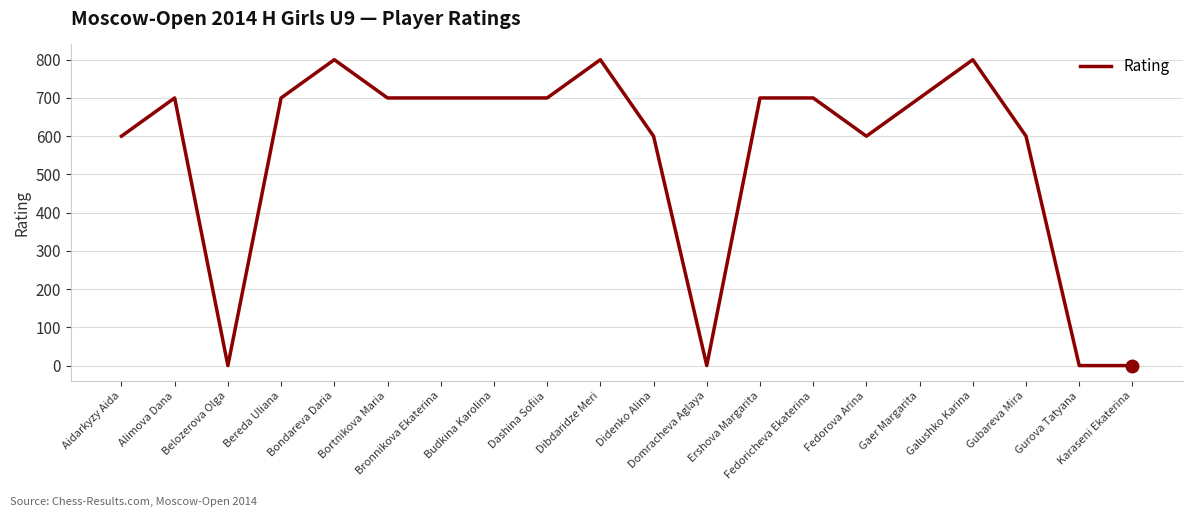

What is the greatest value displayed?

800